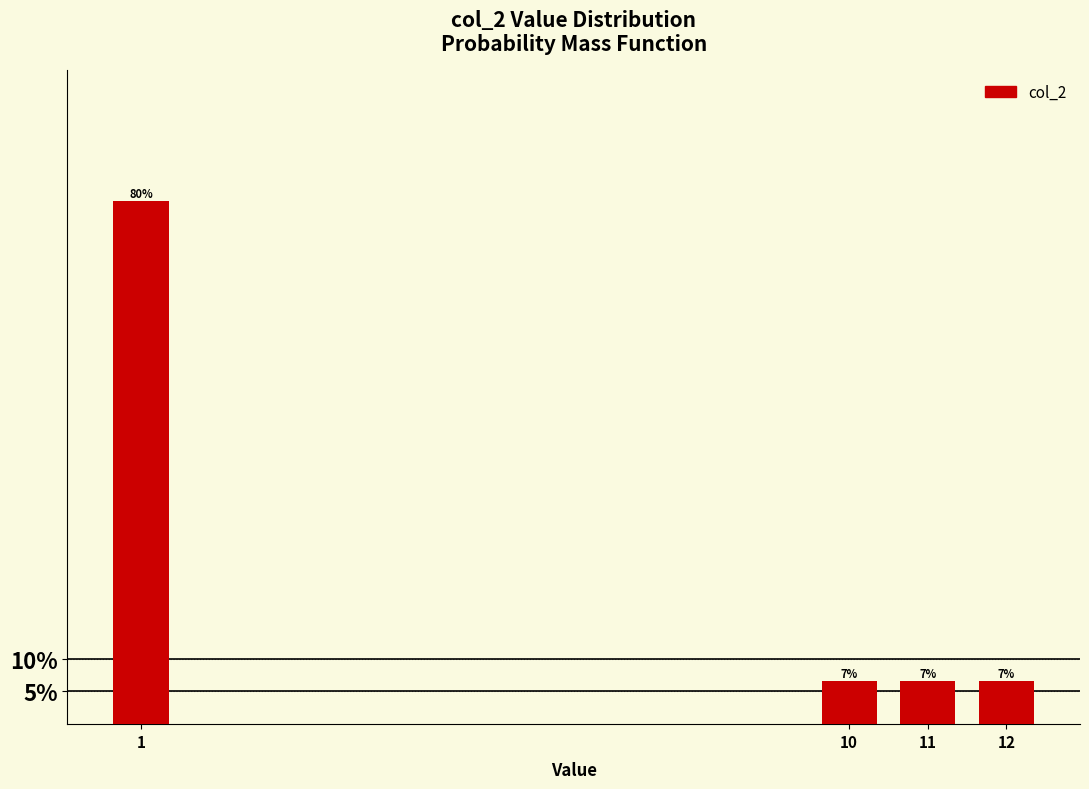

How many bars are there in total?

4